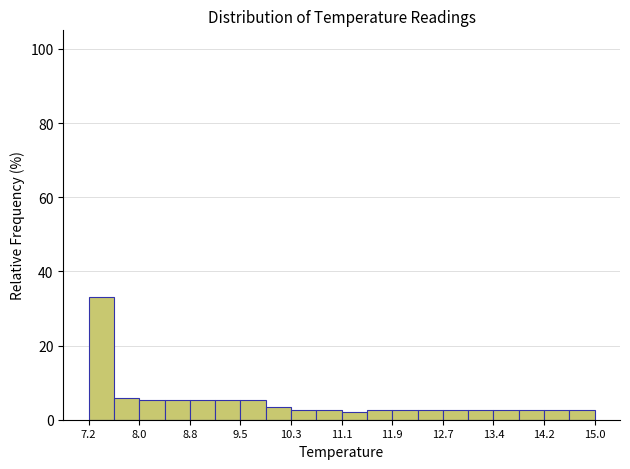

Around what value on the x-axis is the tallest bar? Give the approximate position of its centre, as read against the axis.

7.4